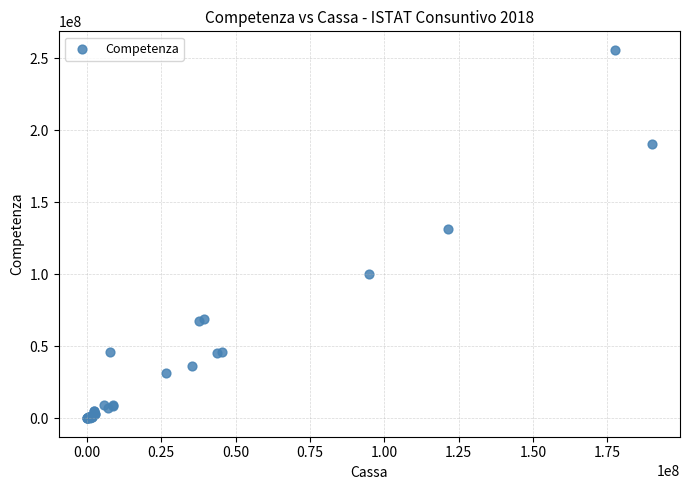

What Y value in the scatter plot is closest to 127867272?

131409598.0